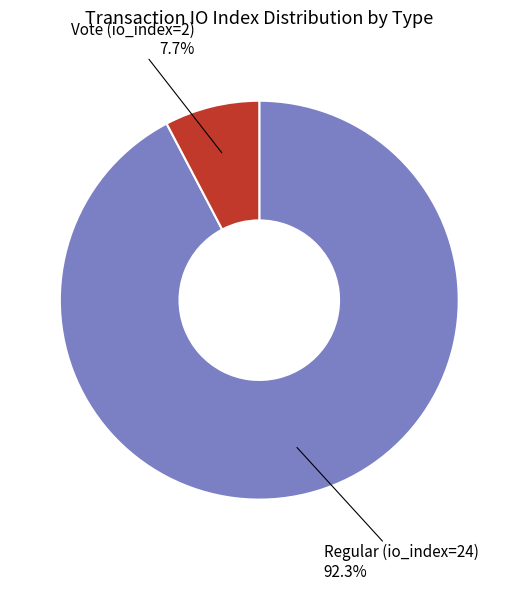

Combined, do Regular (io_index=24) and Vote (io_index=2) account for over 50%?

Yes